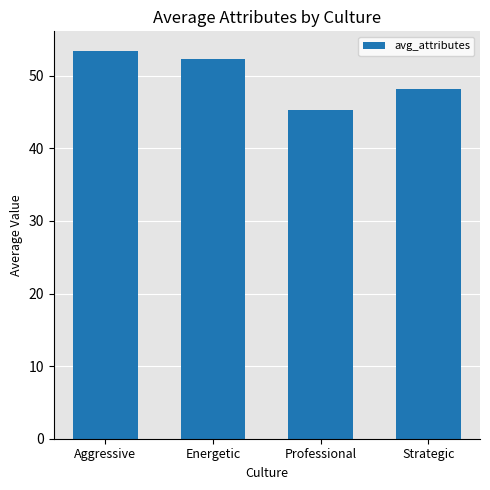

What is the label of the 1st bar from the left?

Aggressive